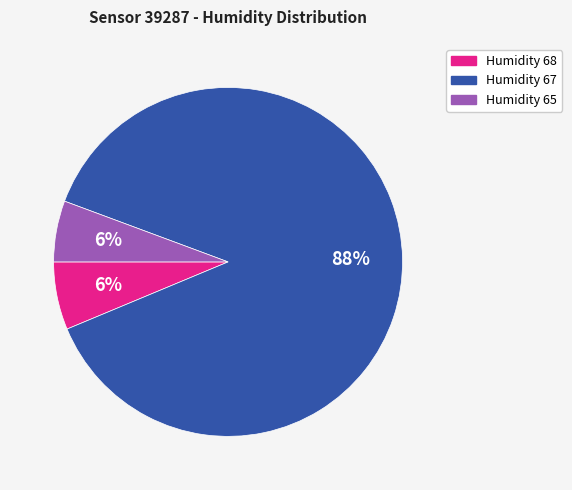

To the nearest percent, what is the average slice percentage?

33%